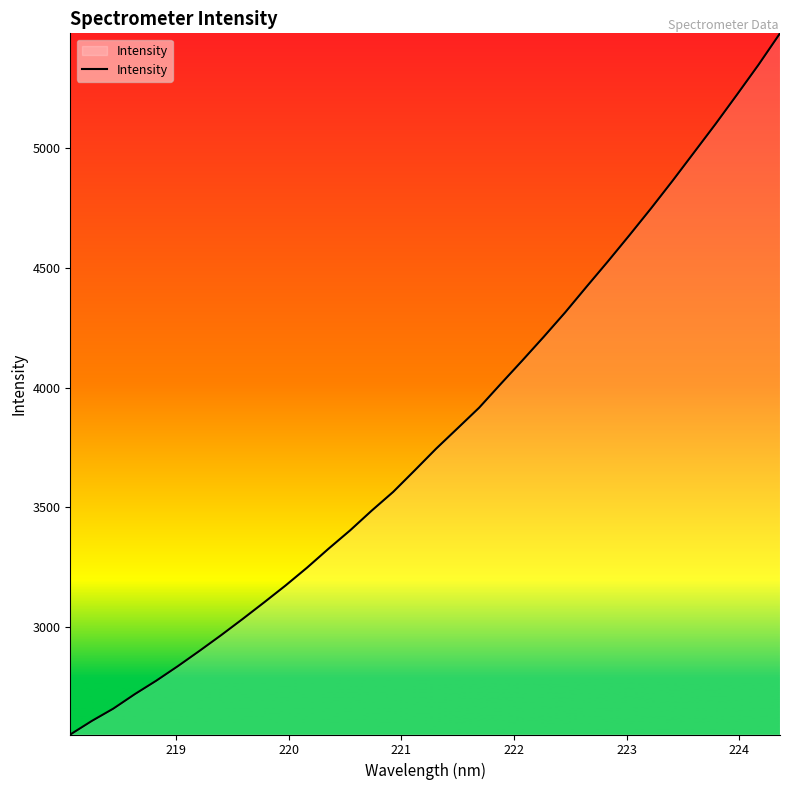

What is the difference between the maximum and minimum values?

2926.9